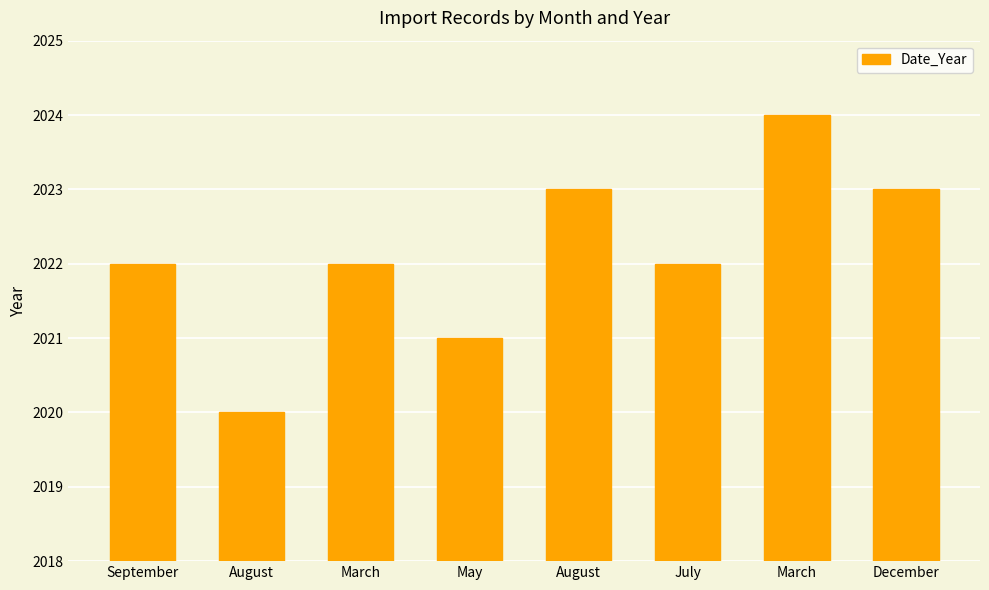

List the labels in order of value, smallest first.

August, May, September, March, July, August, December, March